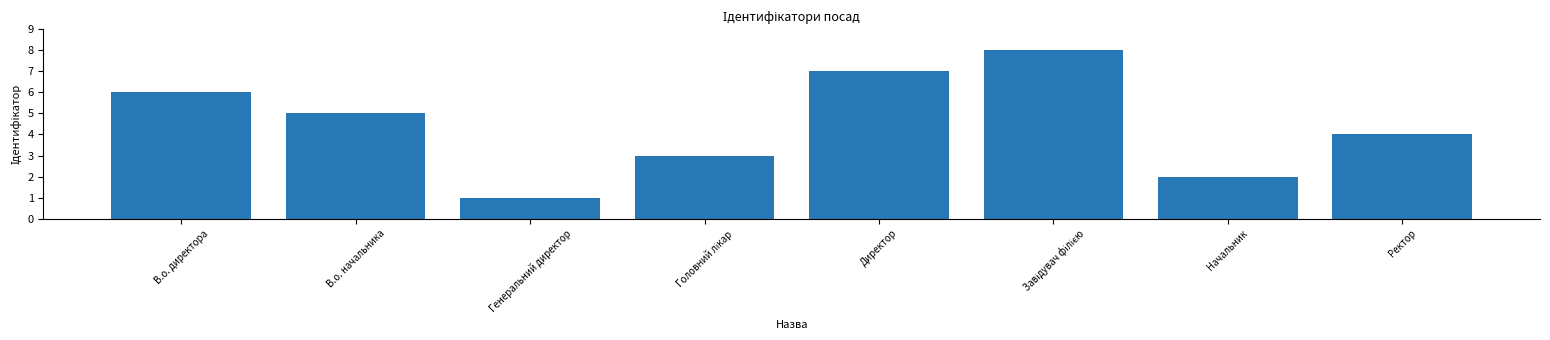

What is the greatest value displayed?

8